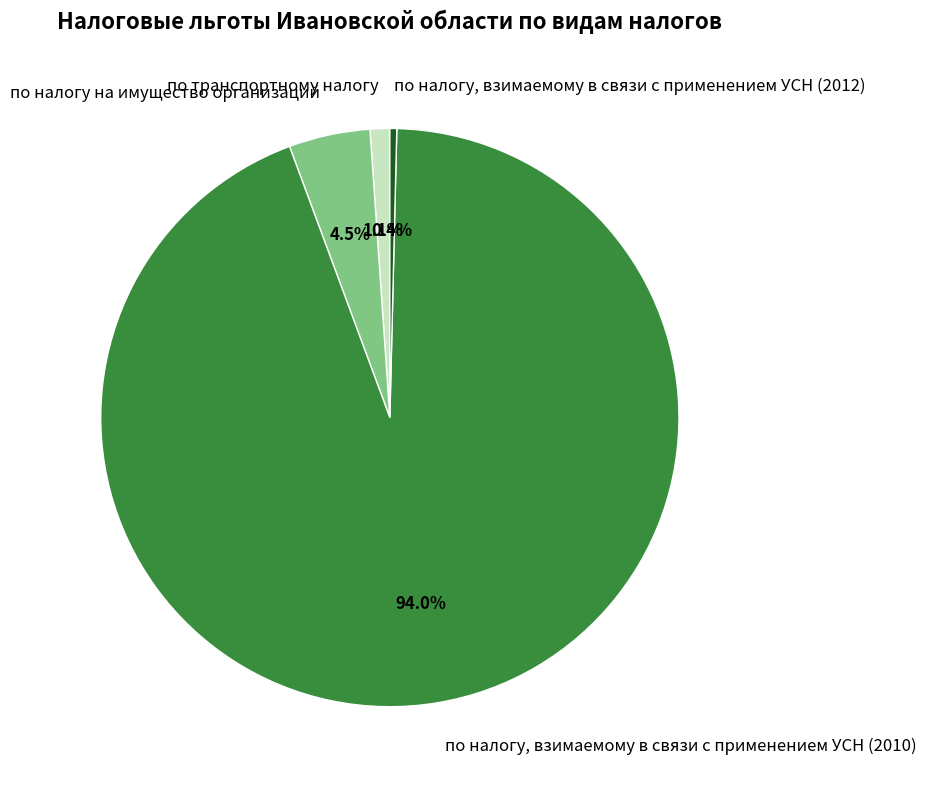

To the nearest percent, what portion does по транспортному налогу represent?

1%